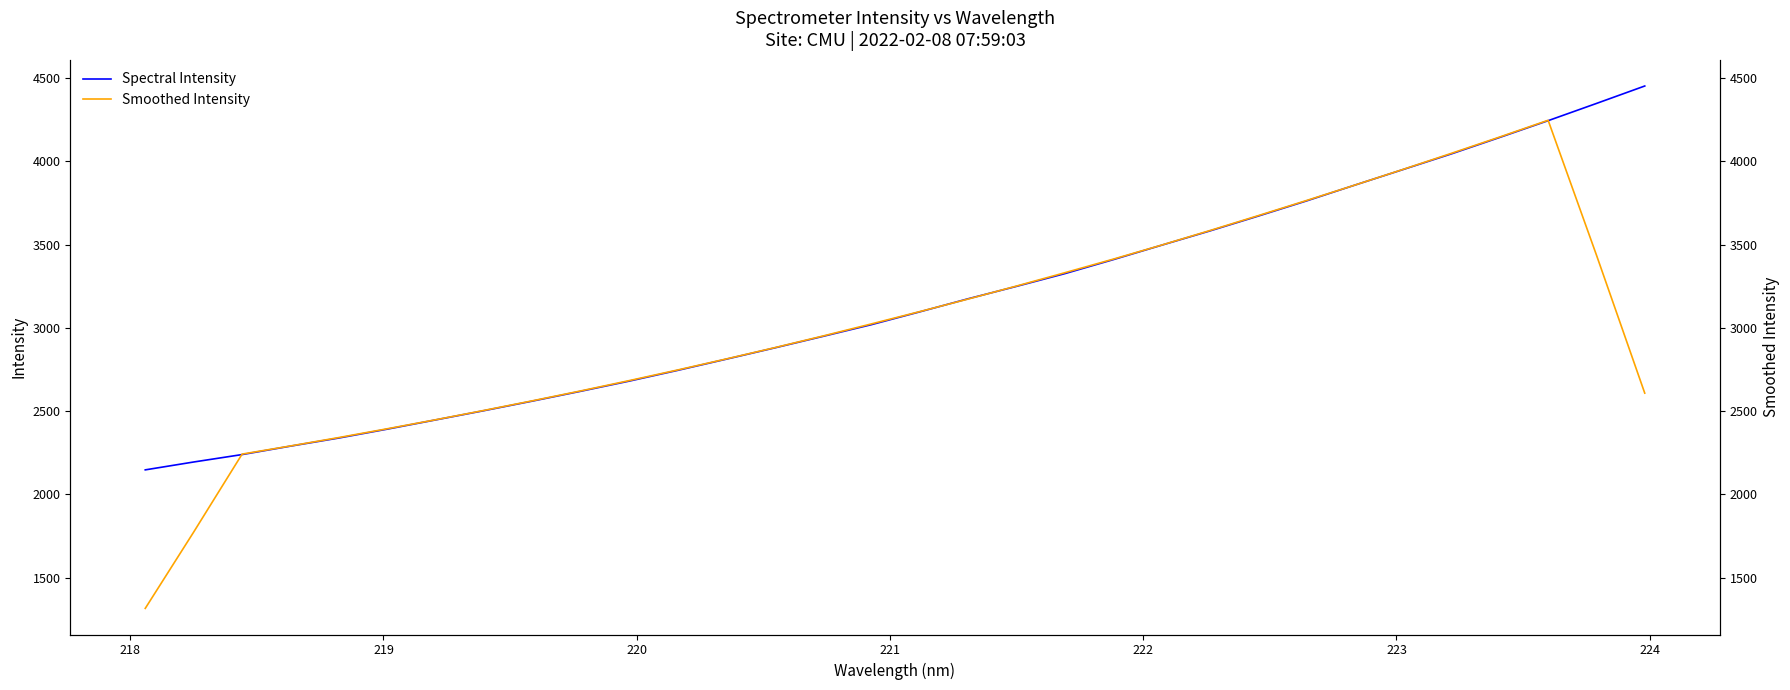

The Spectral Intensity series shows 5765.5 at 21. True or false?

False